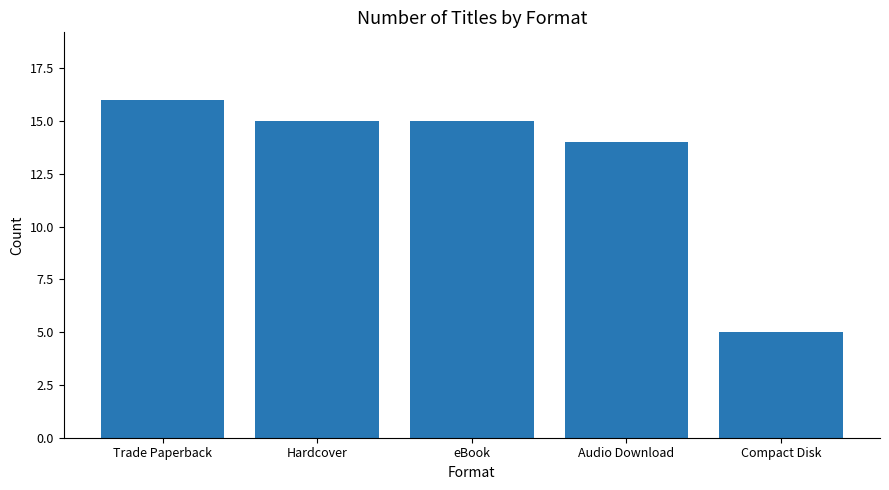

At which label is the value closest to 10?

Audio Download